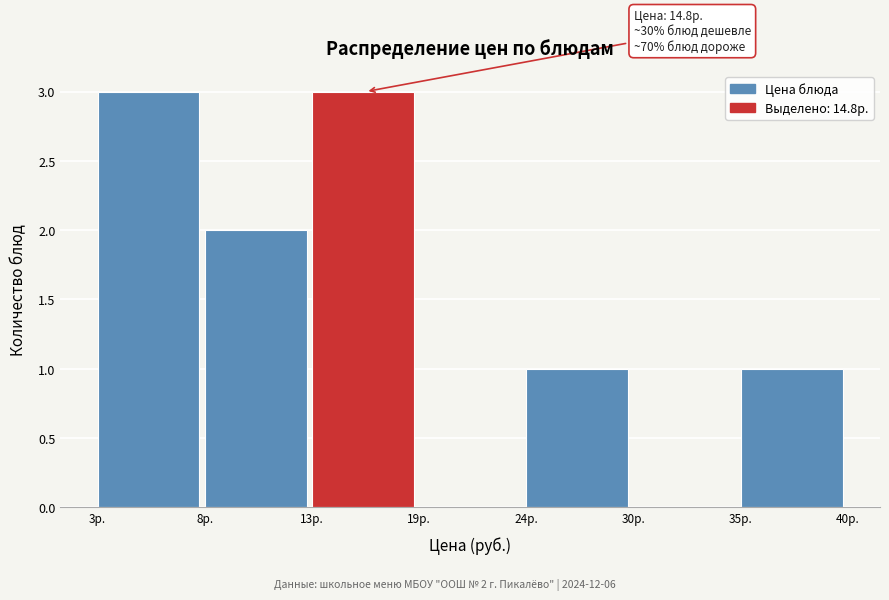

Reading left to right, extract all data points from this chart.

3р.=3	8р.=2	13р.=3	19р.=0	24р.=1	30р.=0	35р.=1